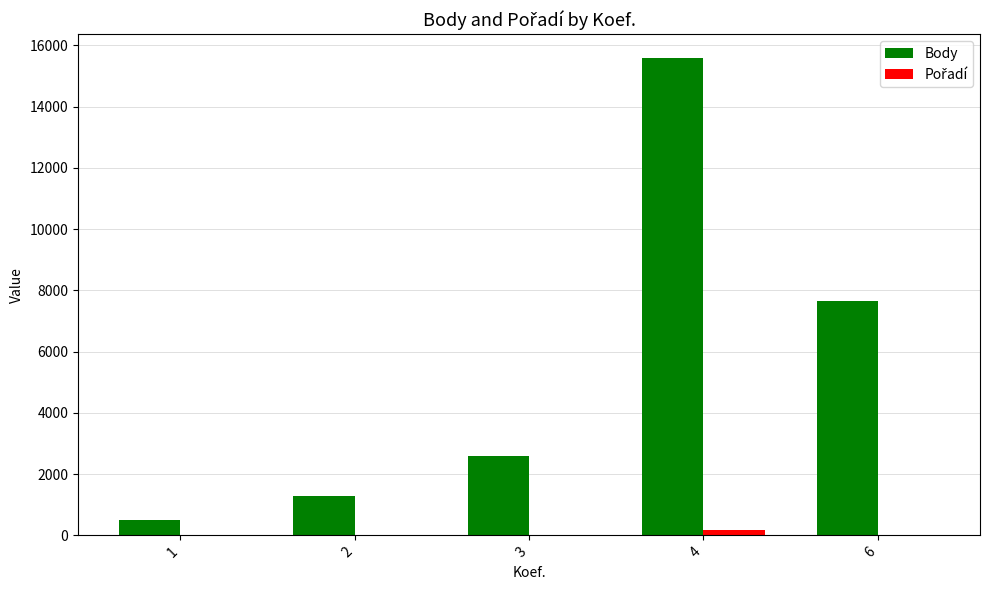

Which series changed the most between 1 and 6?

Body